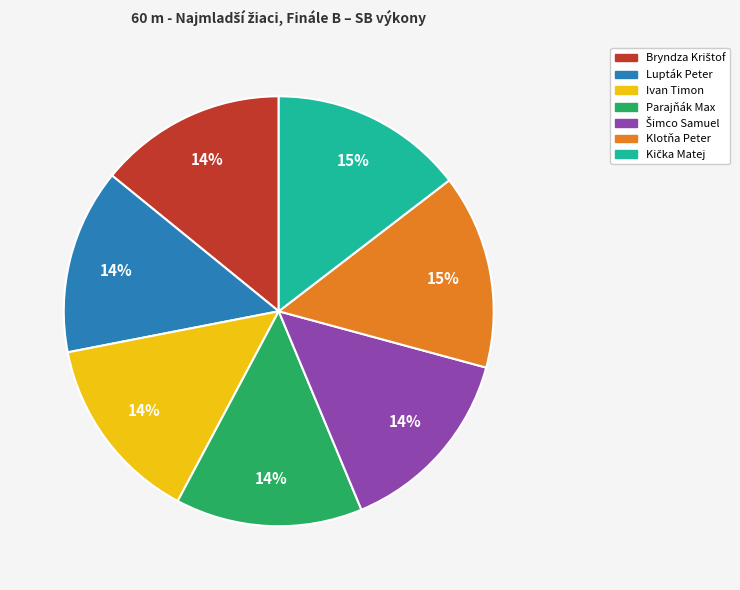

Which has a higher value, Lupták Peter or Klotňa Peter?

Klotňa Peter